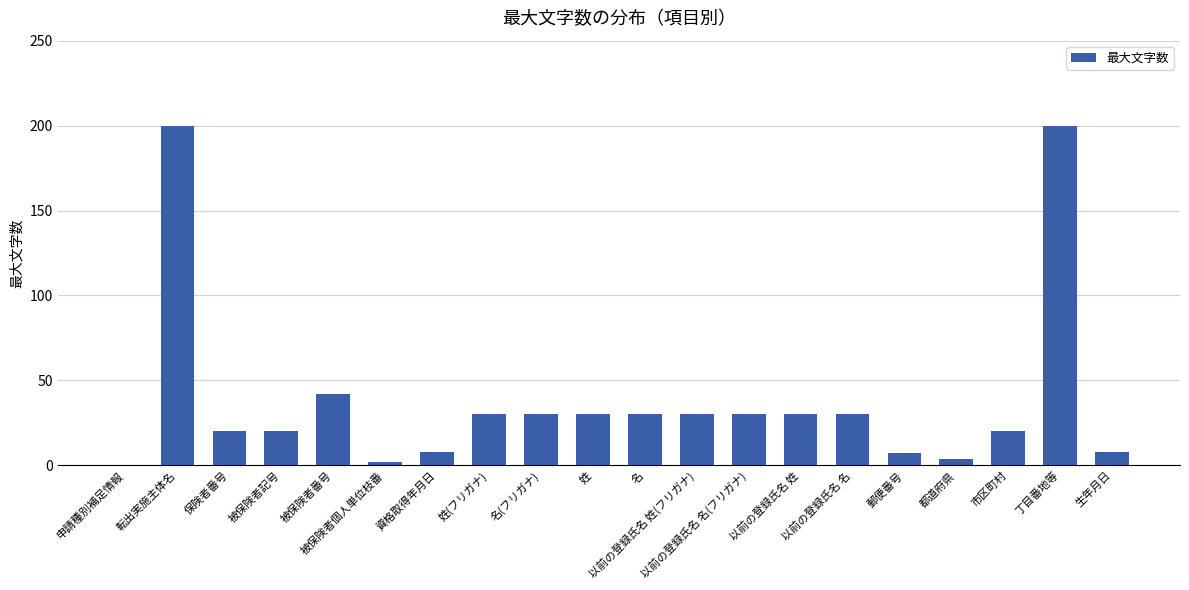

Approximately how many times larger is the value at 保険者番号 compared to 丁目番地等?

0.1